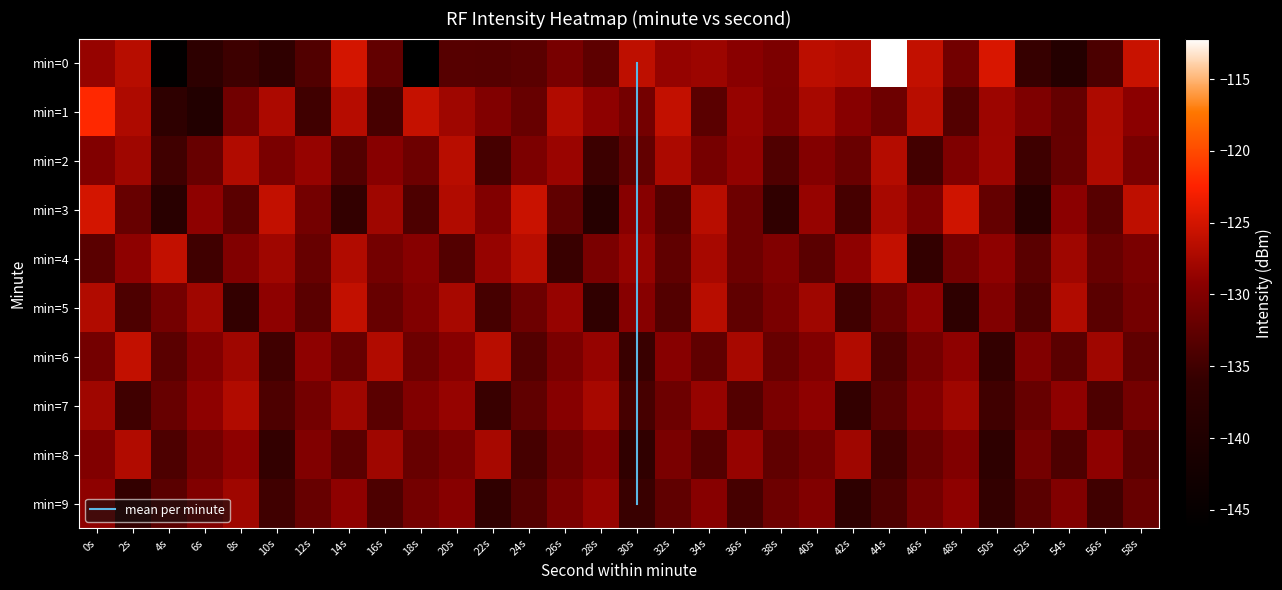

Reading left to right, list all the values displayed in this chart.

0: 0s=-128.5	2s=-126.6	4s=-145.6	6s=-137.1	8s=-135.3	10s=-136.7	12s=-133.6	14s=-125.0	16s=-132.3	18s=-146.3	20s=-133.3	22s=-133.4	24s=-133.0	26s=-130.6	28s=-132.7	30s=-126.2	32s=-128.6	34s=-128.2	36s=-129.3	38s=-130.4	40s=-126.4	42s=-126.8	44s=-112.2	46s=-126.0	48s=-131.1	50s=-124.7	52s=-135.8	54s=-139.0	56s=-134.1	58s=-125.6
1: 0s=-122.0	2s=-127.2	4s=-137.0	6s=-139.4	8s=-131.2	10s=-127.3	12s=-135.0	14s=-126.7	16s=-134.5	18s=-125.8	20s=-128.0	22s=-130.0	24s=-132.0	26s=-127.0	28s=-129.0	30s=-131.0	32s=-126.0	34s=-133.0	36s=-128.5	38s=-130.5	40s=-127.5	42s=-129.5	44s=-131.5	46s=-126.5	48s=-133.5	50s=-128.2	52s=-130.2	54s=-132.2	56s=-127.2	58s=-129.2
2: 0s=-130.0	2s=-128.0	4s=-135.0	6s=-132.0	8s=-127.0	10s=-130.5	12s=-128.5	14s=-133.5	16s=-129.5	18s=-131.5	20s=-126.5	22s=-134.5	24s=-130.3	26s=-128.3	28s=-135.3	30s=-132.3	32s=-127.3	34s=-130.8	36s=-128.8	38s=-133.8	40s=-129.8	42s=-131.8	44s=-126.8	46s=-134.8	48s=-130.1	50s=-128.1	52s=-135.1	54s=-132.1	56s=-127.1	58s=-130.6
3: 0s=-125.0	2s=-132.0	4s=-138.0	6s=-129.0	8s=-133.0	10s=-126.0	12s=-131.0	14s=-136.0	16s=-128.0	18s=-134.0	20s=-127.0	22s=-130.0	24s=-125.5	26s=-132.5	28s=-138.5	30s=-129.5	32s=-133.5	34s=-126.5	36s=-131.5	38s=-136.5	40s=-128.5	42s=-134.5	44s=-127.5	46s=-130.5	48s=-125.2	50s=-132.2	52s=-138.2	54s=-129.2	56s=-133.2	58s=-126.2
4: 0s=-133.0	2s=-129.0	4s=-126.0	6s=-135.0	8s=-130.0	10s=-128.0	12s=-132.0	14s=-127.0	16s=-131.0	18s=-129.5	20s=-133.5	22s=-128.5	24s=-126.5	26s=-135.5	28s=-130.5	30s=-128.5	32s=-132.5	34s=-127.5	36s=-131.5	38s=-130.0	40s=-133.0	42s=-129.0	44s=-126.0	46s=-136.0	48s=-131.0	50s=-129.0	52s=-133.0	54s=-128.0	56s=-132.0	58s=-130.5
5: 0s=-127.0	2s=-134.0	4s=-131.0	6s=-128.0	8s=-136.0	10s=-129.0	12s=-133.0	14s=-126.0	16s=-132.0	18s=-130.0	20s=-127.5	22s=-134.5	24s=-131.5	26s=-128.5	28s=-136.5	30s=-129.5	32s=-133.5	34s=-126.5	36s=-132.5	38s=-130.5	40s=-128.0	42s=-135.0	44s=-132.0	46s=-129.0	48s=-137.0	50s=-130.0	52s=-134.0	54s=-127.0	56s=-133.0	58s=-131.0
6: 0s=-131.0	2s=-126.0	4s=-133.0	6s=-130.0	8s=-128.0	10s=-135.0	12s=-129.0	14s=-132.0	16s=-127.0	18s=-131.5	20s=-129.5	22s=-126.5	24s=-133.5	26s=-130.5	28s=-128.5	30s=-135.5	32s=-129.5	34s=-132.5	36s=-127.5	38s=-132.0	40s=-130.0	42s=-127.0	44s=-134.0	46s=-131.0	48s=-129.0	50s=-136.0	52s=-130.0	54s=-133.0	56s=-128.0	58s=-132.5
7: 0s=-128.0	2s=-135.0	4s=-132.0	6s=-129.0	8s=-127.0	10s=-134.0	12s=-131.0	14s=-128.0	16s=-133.0	18s=-130.0	20s=-128.5	22s=-135.5	24s=-132.5	26s=-129.5	28s=-127.5	30s=-134.5	32s=-131.5	34s=-128.5	36s=-133.5	38s=-130.5	40s=-129.0	42s=-136.0	44s=-133.0	46s=-130.0	48s=-128.0	50s=-135.0	52s=-132.0	54s=-129.0	56s=-134.0	58s=-131.0
8: 0s=-130.0	2s=-127.0	4s=-134.0	6s=-131.0	8s=-129.0	10s=-136.0	12s=-130.0	14s=-133.0	16s=-128.0	18s=-132.0	20s=-130.5	22s=-127.5	24s=-134.5	26s=-131.5	28s=-129.5	30s=-136.5	32s=-130.5	34s=-133.5	36s=-128.5	38s=-132.5	40s=-131.0	42s=-128.0	44s=-135.0	46s=-132.0	48s=-130.0	50s=-137.0	52s=-131.0	54s=-134.0	56s=-129.0	58s=-133.0
9: 0s=-129.0	2s=-136.0	4s=-133.0	6s=-130.0	8s=-128.0	10s=-135.0	12s=-132.0	14s=-129.0	16s=-134.0	18s=-131.0	20s=-129.5	22s=-136.5	24s=-133.5	26s=-130.5	28s=-128.5	30s=-135.5	32s=-132.5	34s=-129.5	36s=-134.5	38s=-131.5	40s=-130.0	42s=-137.0	44s=-134.0	46s=-131.0	48s=-129.0	50s=-136.0	52s=-133.0	54s=-130.0	56s=-135.0	58s=-132.0